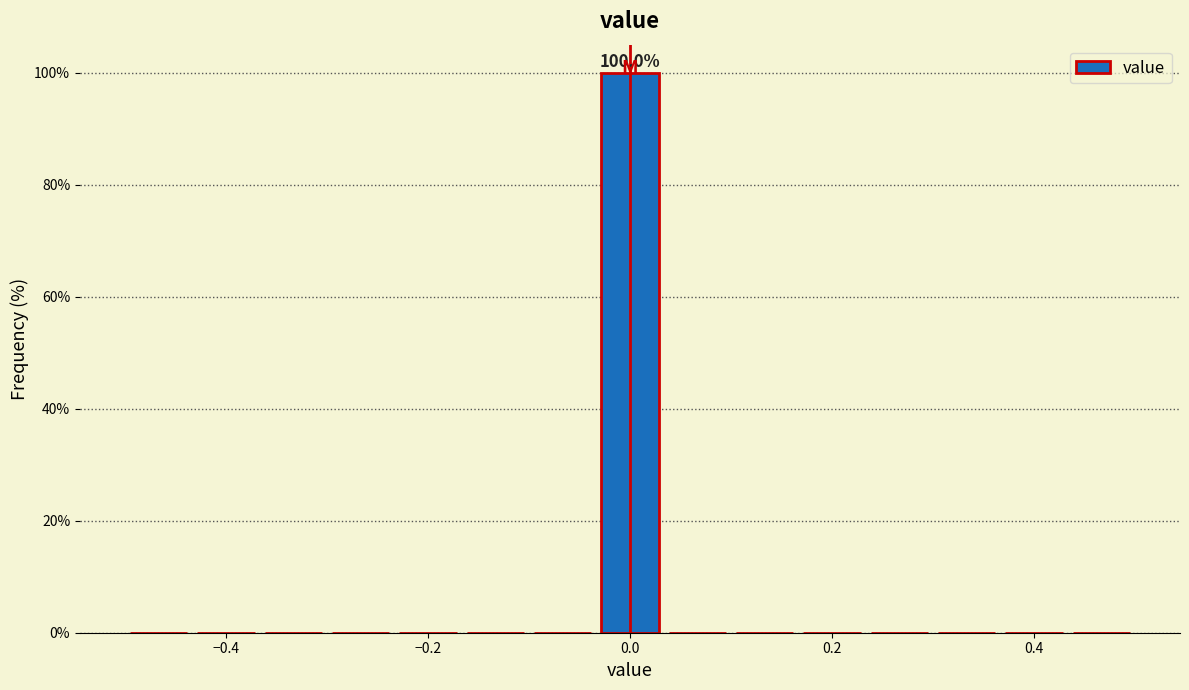

Around what value on the x-axis is the tallest bar? Give the approximate position of its centre, as read against the axis.

0.00